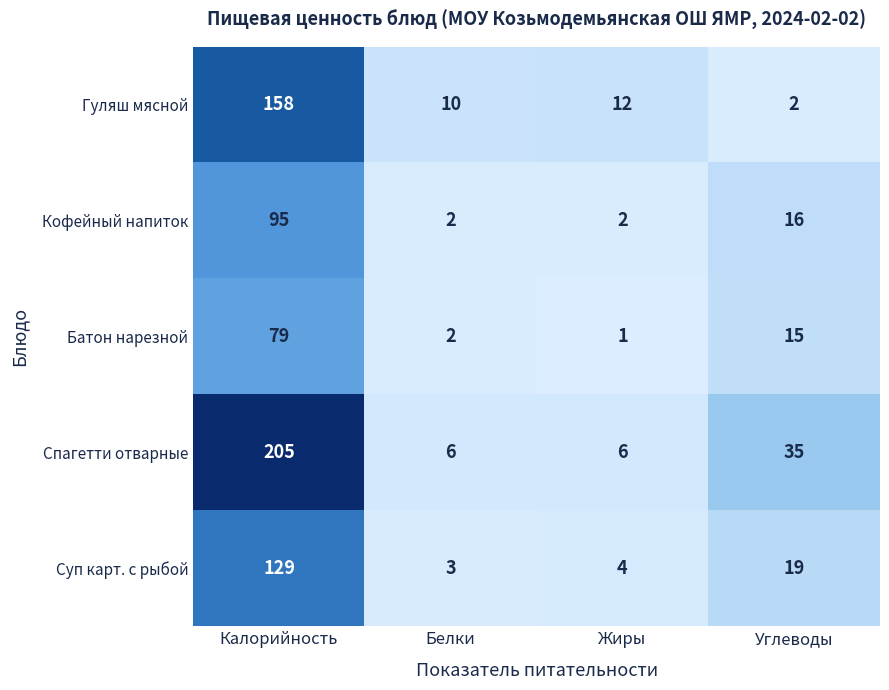

Which series has the largest total across all categories?

Спагетти отварные